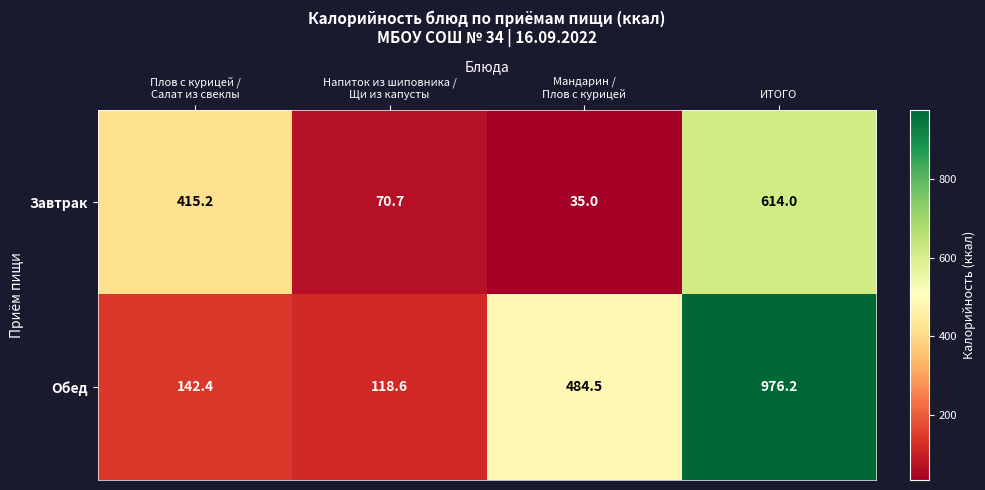

What is the difference between the maximum and second lowest values in the Обед series?

833.8